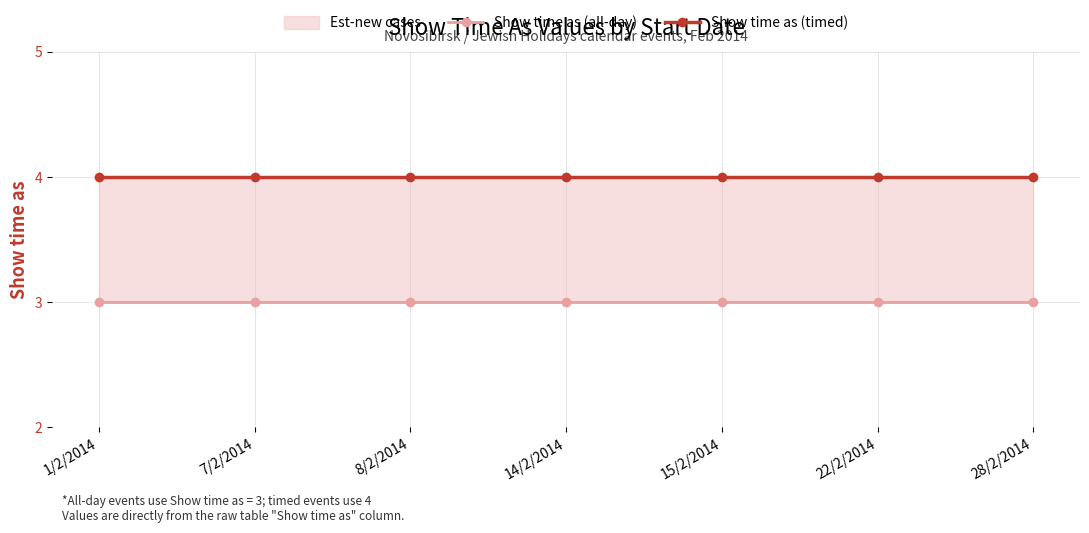

Reading left to right, transcribe all the data shown in this chart.

Show time as (all-day): 1/2/2014=3	7/2/2014=3	8/2/2014=3	14/2/2014=3	15/2/2014=3	22/2/2014=3	28/2/2014=3
Show time as (timed): 1/2/2014=4	7/2/2014=4	8/2/2014=4	14/2/2014=4	15/2/2014=4	22/2/2014=4	28/2/2014=4